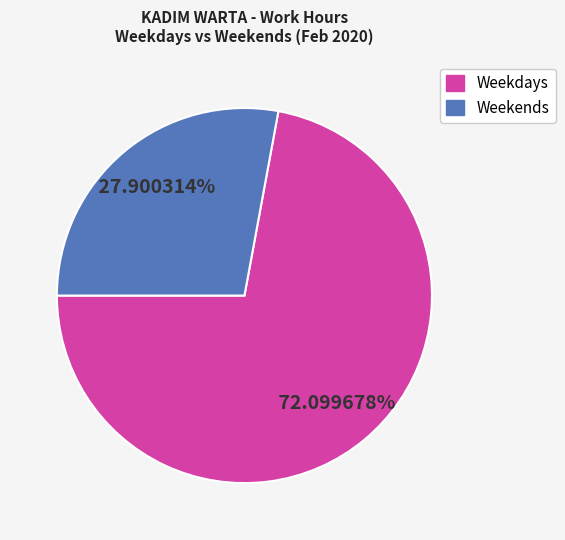

To the nearest percent, what is the difference between the largest and smallest slice percentages?

44%